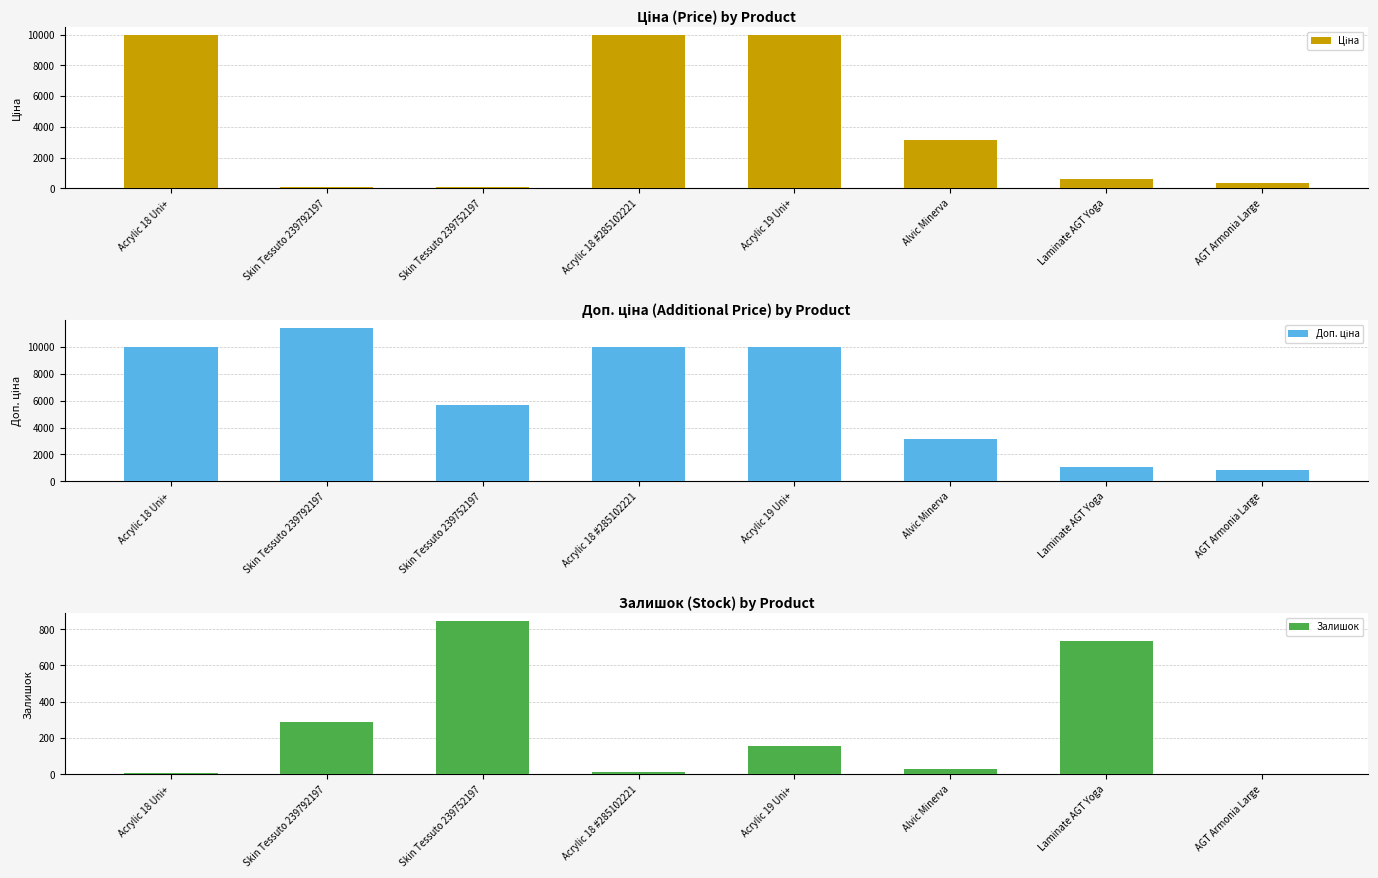

What is the label of the 3rd bar from the right?

Alvic Minerva